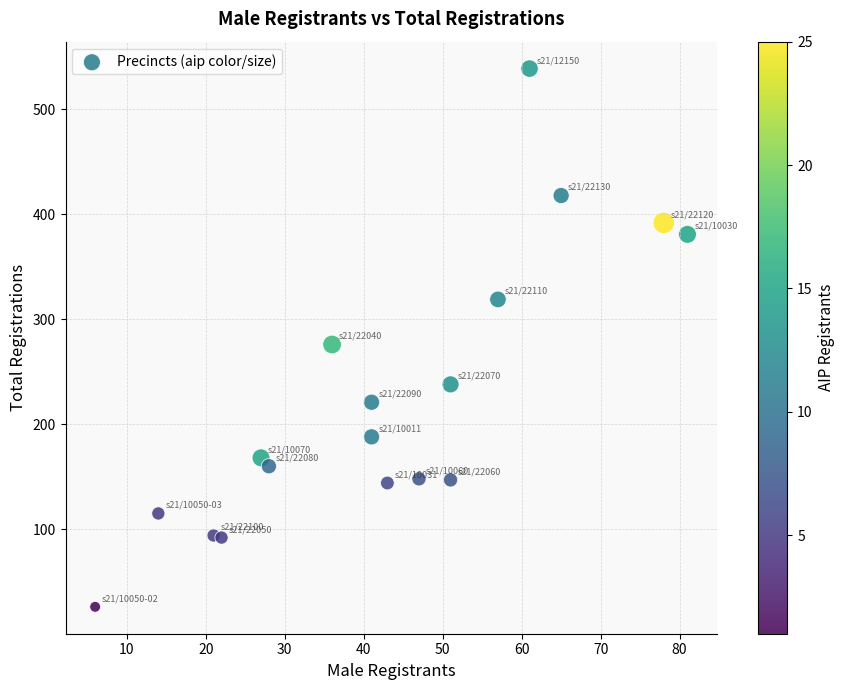

What Y value in the scatter plot is closest to 282?

276